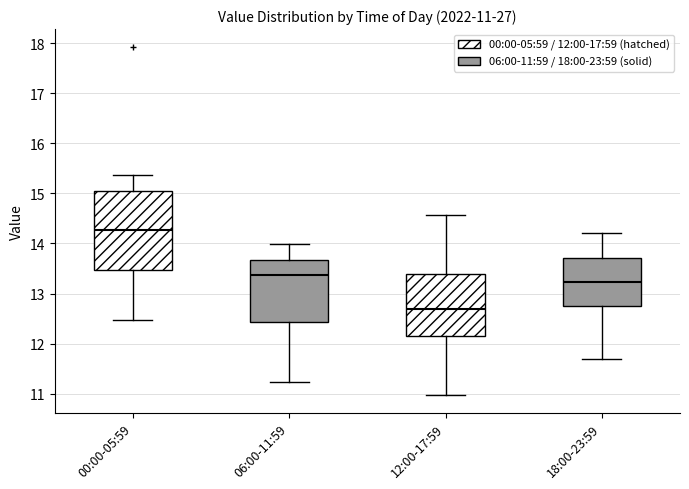

Which box has the lowest median line?

12:00-17:59